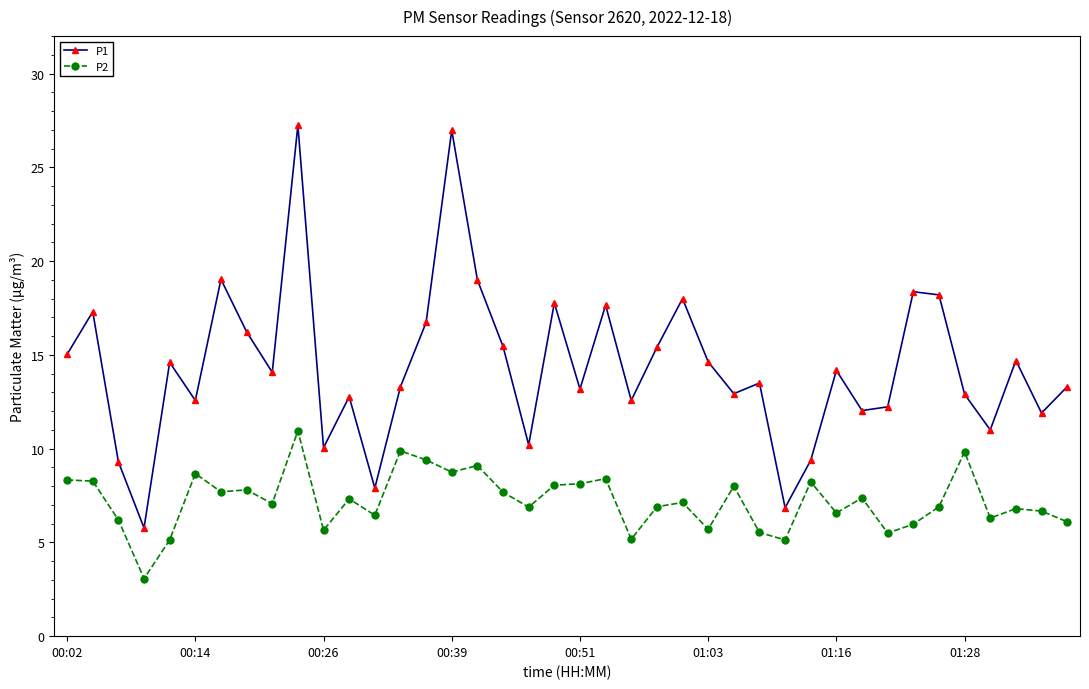

Does the chart have visible grid lines?

No